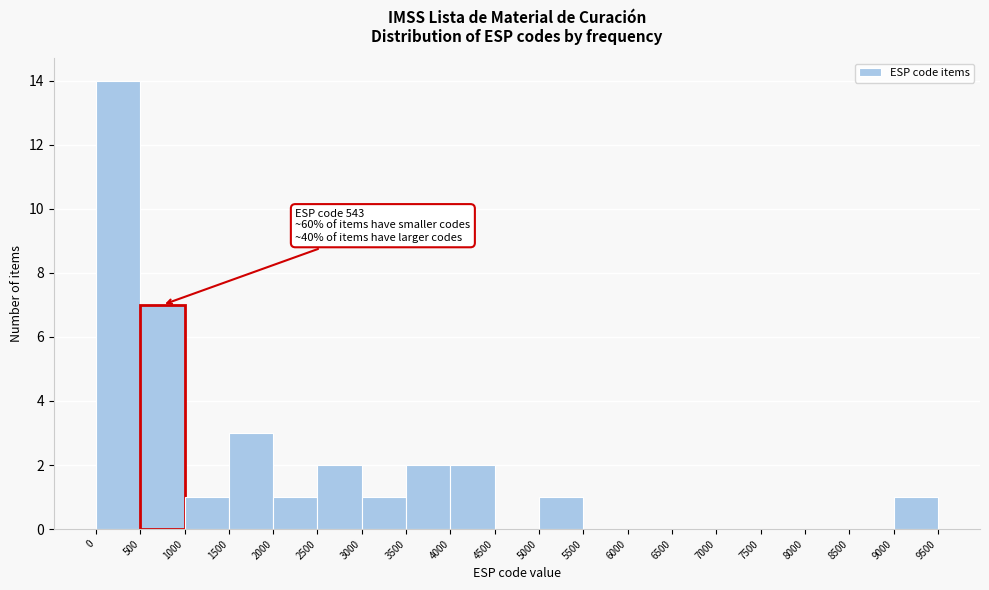

Over which range of the x-axis is the bar tallest?

0 to 500